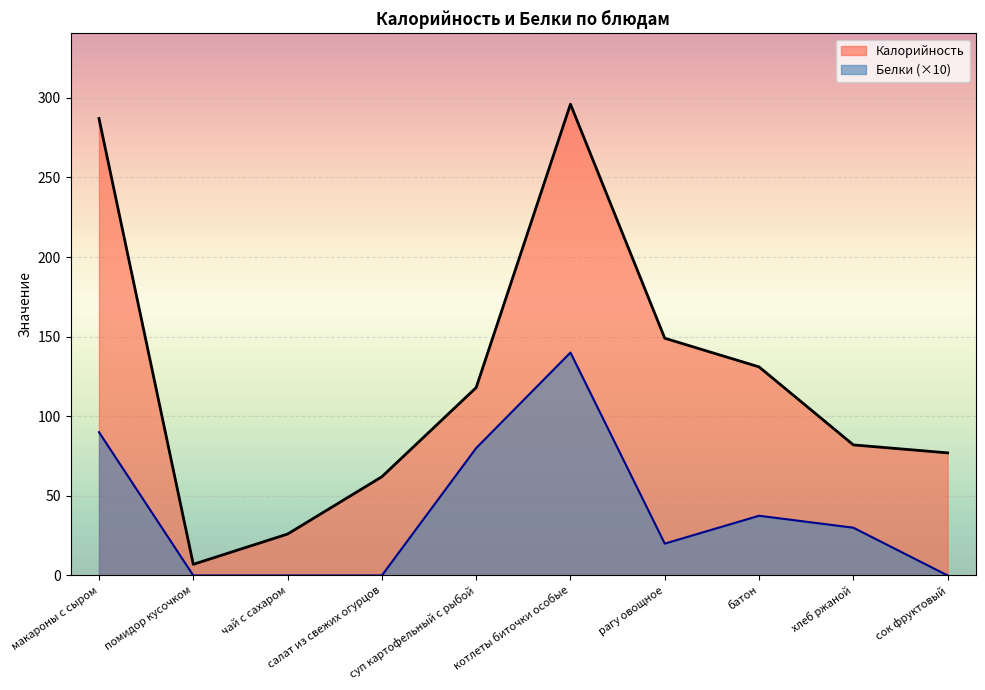

What are all the series names shown in the legend?

Калорийность, Белки (×10)